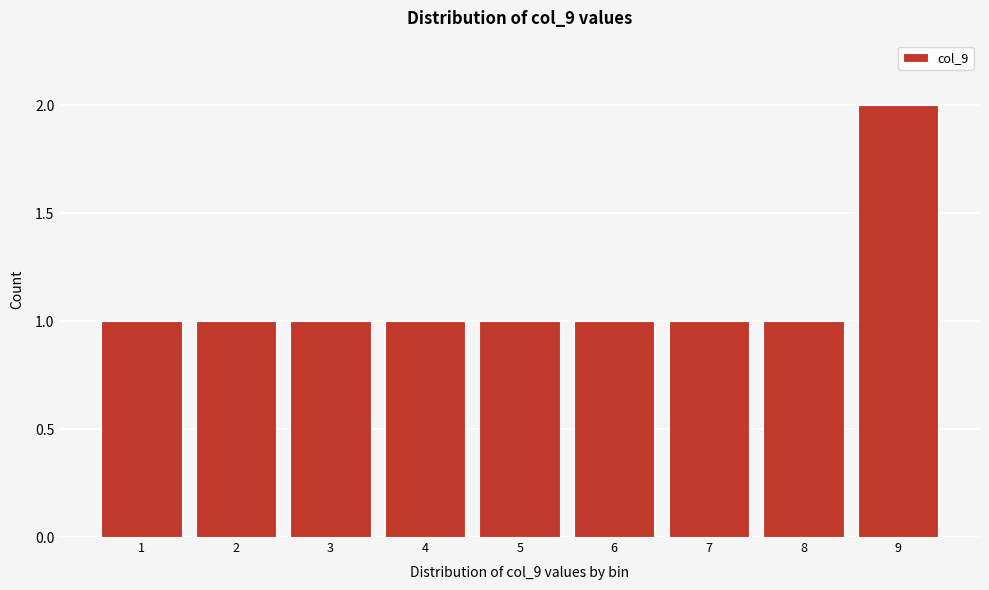

Reading left to right, extract all data points from this chart.

1=1	2=1	3=1	4=1	5=1	6=1	7=1	8=1	9=2